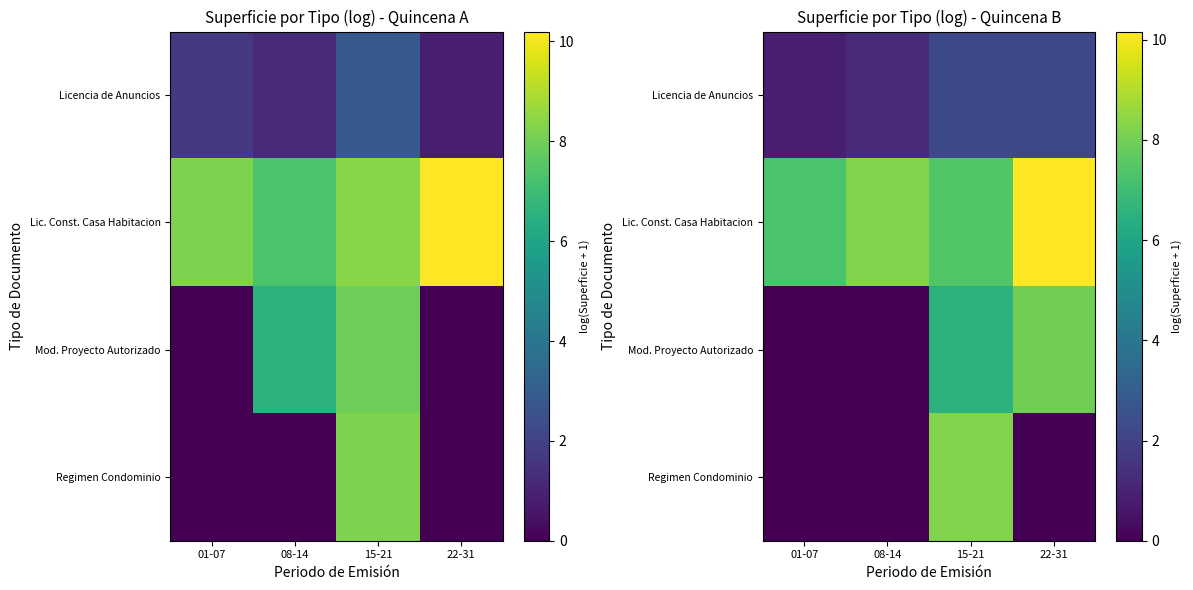

What is the average value of the Mod. Proyecto Autorizado series?

3.6